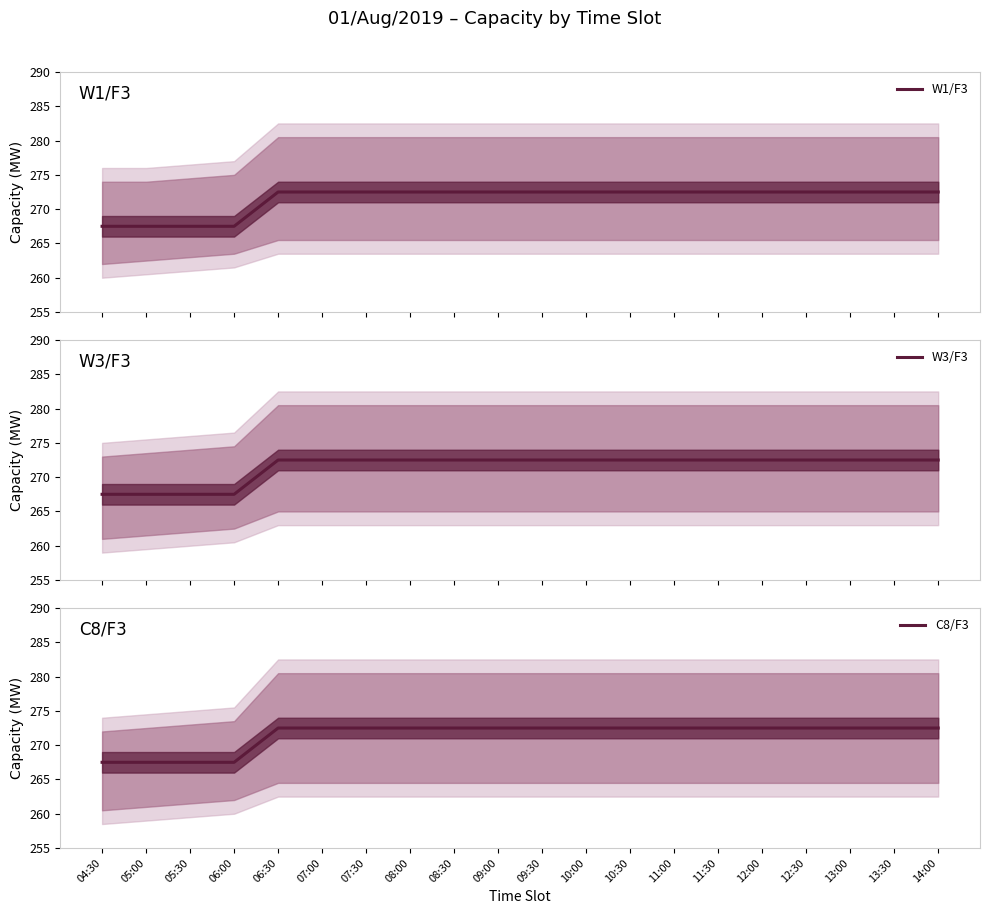

At which category does the chart reach its peak across all series?

06:30